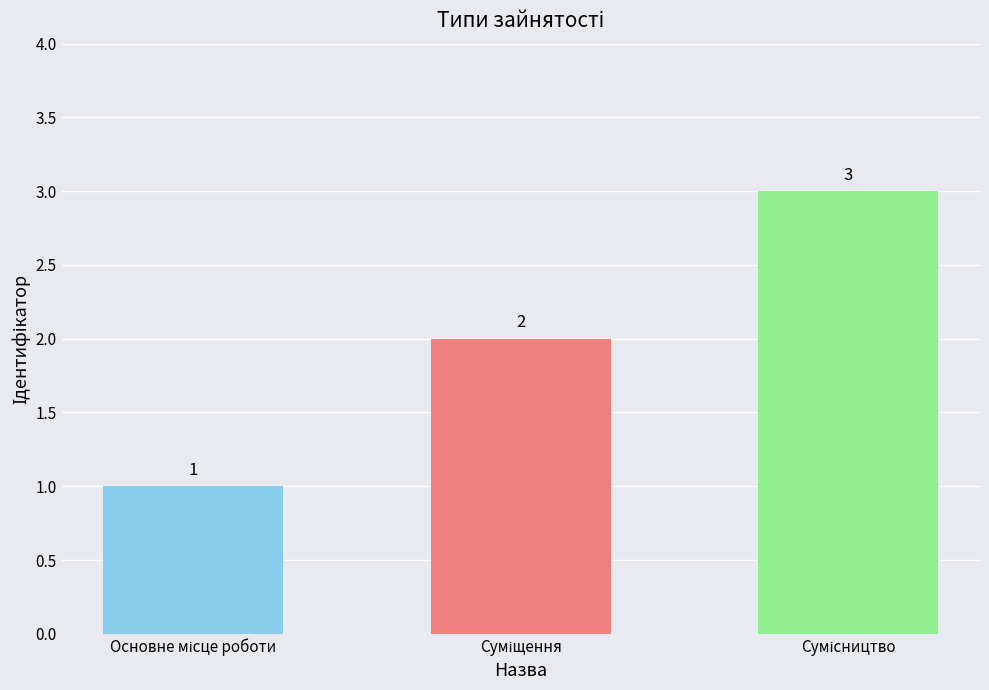

How many bars are there in total?

3